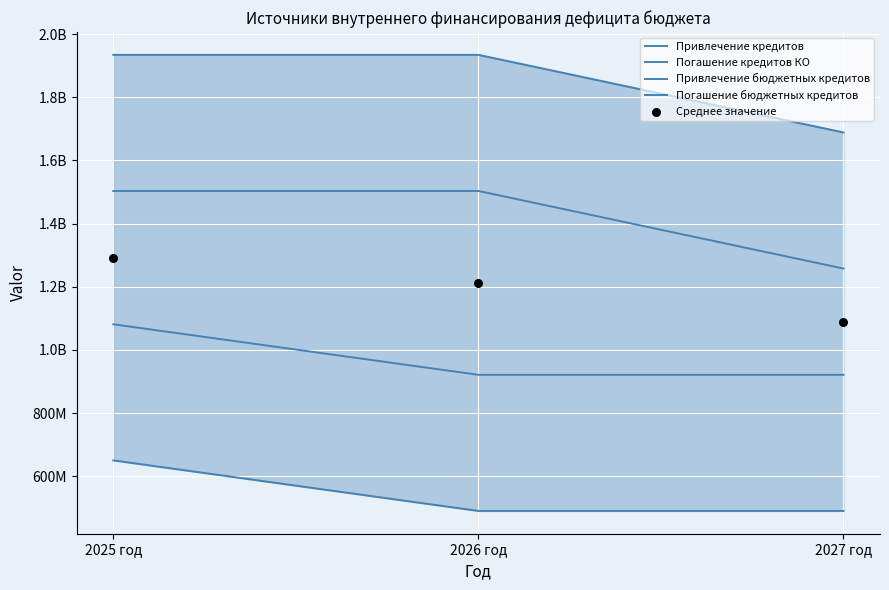

At how many categories does at least one series exceed 1242993383?

3